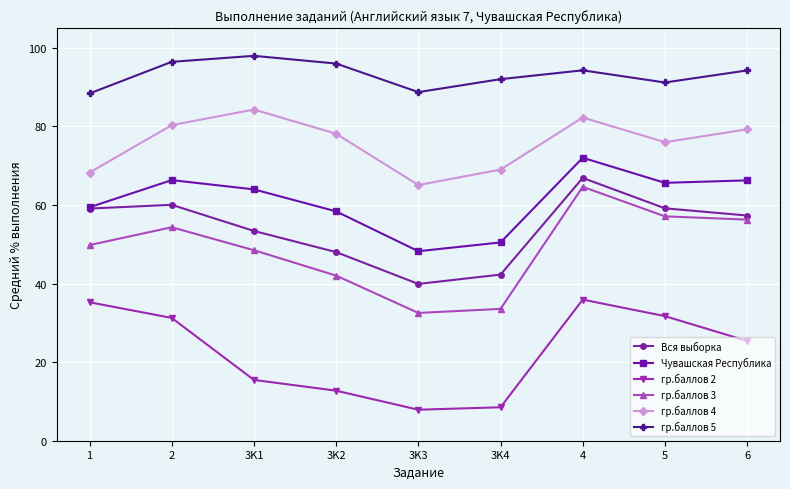

What is the difference between the highest and lowest values at 3K4?

83.5